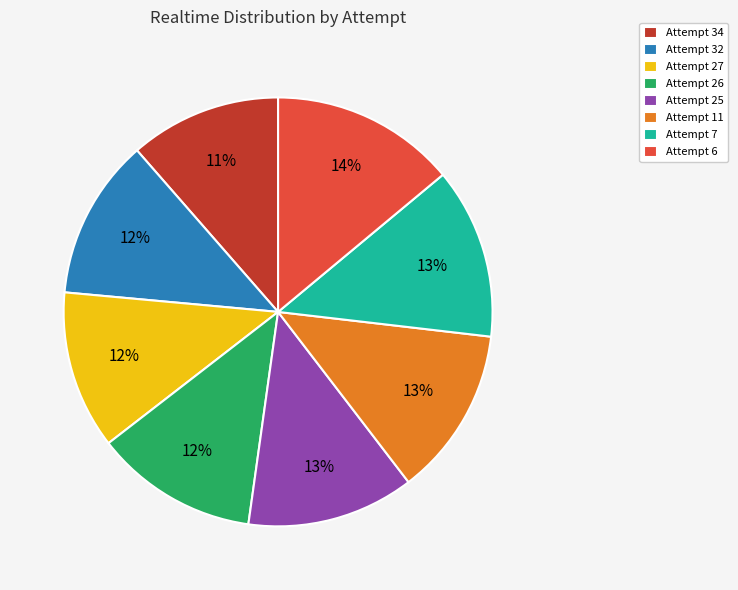

True or false: Attempt 7 accounts for 24% of the total.

False